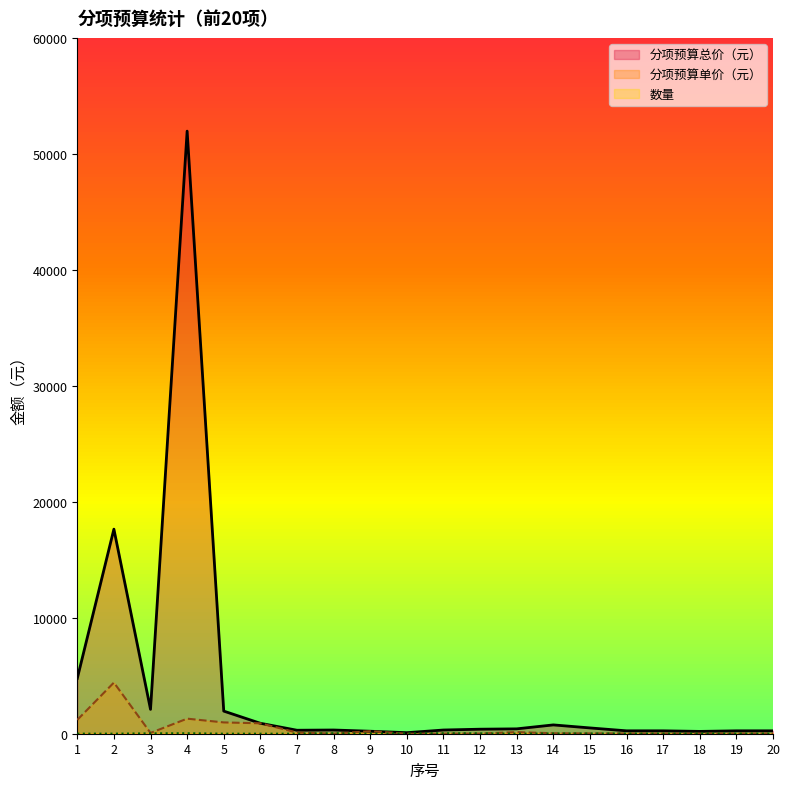

At how many categories does at least one series exceed 38353?

1